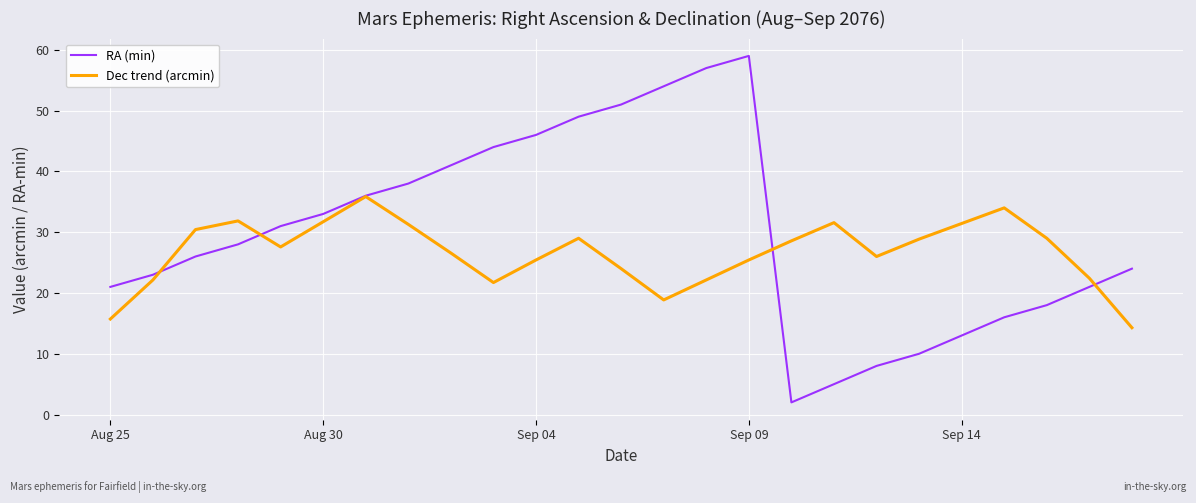

What is the highest value of the RA (min) series?

59.0